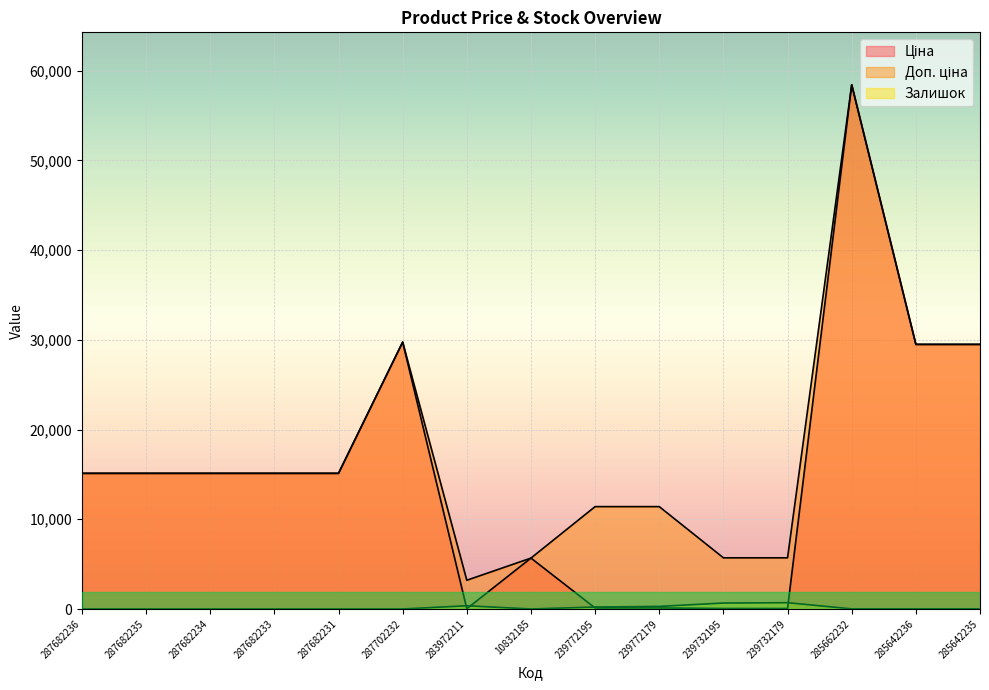

List the labels in order of Залишок value, largest first.

239732179, 239732195, 283972211, 239772179, 239772195, 285642236, 285662232, 285642235, 10832185, 287682236, 287682235, 287682234, 287682233, 287682231, 287702232